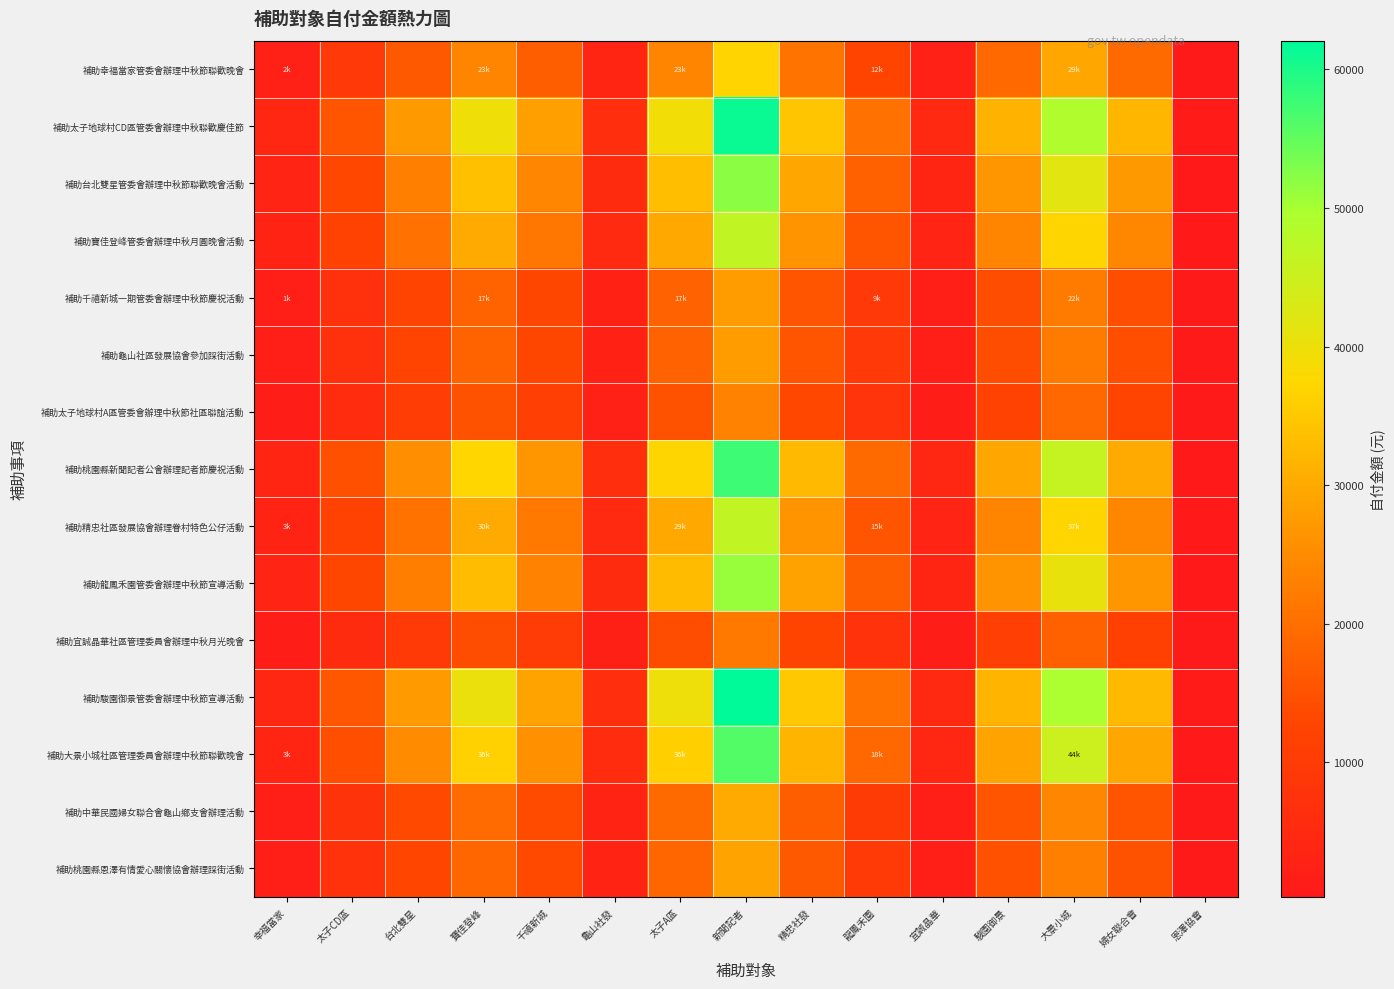

Reading left to right, transcribe all the data shown in this chart.

補助幸福當家管委會辦理中秋節聯歡晚會: 幸福當家=2475.6	太子CD區=9390.3	台北雙星=16356.7	寶佳登峰=23880.6	千禧新城=17134.9	龜山社發=3895.8	太子A區=23700.3	新聞記者=36932.2	精忠社發=20823.7	龍鳳禾園=12373.4	宜誠晶華=2677.3	駿園御景=18961.4	大景小城=29522.0	婦女聯合會=19286.3	恩澤協會=481.9
補助太子地球村CD區管委會辦理中秋聯歡慶佳節: 幸福當家=4106.7	太子CD區=15576.9	台北雙星=27133.0	寶佳登峰=39613.8	千禧新城=28423.9	龜山社發=6462.5	太子A區=39314.8	新聞記者=61264.4	精忠社發=34542.9	龍鳳禾園=20525.4	宜誠晶華=4441.2	駿園御景=31453.8	大景小城=48972.0	婦女聯合會=31992.7	恩澤協會=799.4
補助台北雙星管委會辦理中秋節聯歡晚會活動: 幸福當家=3487.5	太子CD區=13228.4	台北雙星=23042.2	寶佳登峰=33641.4	千禧新城=24138.5	龜山社發=5488.2	太子A區=33387.4	新聞記者=52027.7	精忠社發=29335.0	龍鳳禾園=17430.8	宜誠晶華=3771.6	駿園御景=26711.6	大景小城=41588.6	婦女聯合會=27169.2	恩澤協會=678.9
補助寶佳登峰管委會辦理中秋月圓晚會活動: 幸福當家=3110.1	太子CD區=11796.7	台北雙星=20548.4	寶佳登峰=30000.4	千禧新城=21526.1	龜山社發=4894.2	太子A區=29774.0	新聞記者=46396.9	精忠社發=26160.1	龍鳳禾園=15544.4	宜誠晶華=3363.4	駿園御景=23820.7	大景小城=37087.6	婦女聯合會=24228.8	恩澤協會=605.4
補助千禧新城一期管委會辦理中秋節慶祝活動: 幸福當家=1857.0	太子CD區=7043.9	台北雙星=12269.6	寶佳登峰=17913.5	千禧新城=12853.4	龜山社發=2922.4	太子A區=17778.3	新聞記者=27704.0	精忠社發=15620.4	龍鳳禾園=9281.7	宜誠晶華=2008.3	駿園御景=14223.5	大景小城=22145.3	婦女聯合會=14467.2	恩澤協會=361.5
補助龜山社區發展協會參加踩街活動: 幸福當家=1857.0	太子CD區=7043.7	台北雙星=12269.2	寶佳登峰=17912.9	千禧新城=12852.9	龜山社發=2922.3	太子A區=17777.6	新聞記者=27703.0	精忠社發=15619.9	龍鳳禾園=9281.3	宜誠晶華=2008.3	駿園御景=14223.0	大景小城=22144.5	婦女聯合會=14466.7	恩澤協會=361.5
補助太子地球村A區管委會辦理中秋節社區聯誼活動: 幸福當家=1579.8	太子CD區=5992.4	台北雙星=10437.9	寶佳登峰=15239.3	千禧新城=10934.6	龜山社發=2486.1	太子A區=15124.2	新聞記者=23568.1	精忠社發=13288.5	龍鳳禾園=7896.0	宜誠晶華=1708.5	駿園御景=12100.1	大景小城=18839.3	婦女聯合會=12307.4	恩澤協會=307.5
補助桃園縣新聞記者公會辦理記者節慶祝活動: 幸福當家=3867.4	太子CD區=14669.2	台北雙星=25551.8	寶佳登峰=37305.4	千禧新城=26767.5	龜山社發=6085.9	太子A區=37023.8	新聞記者=57694.3	精忠社發=32530.0	龍鳳禾園=19329.3	宜誠晶華=4182.4	駿園御景=29620.9	大景小城=46118.2	婦女聯合會=30128.4	恩澤協會=752.8
補助精忠社區發展協會辦理眷村特色公仔活動: 幸福當家=3117.0	太子CD區=11823.1	台北雙星=20594.4	寶佳登峰=30067.5	千禧新城=21574.2	龜山社發=4905.1	太子A區=29840.5	新聞記者=46500.6	精忠社發=26218.6	龍鳳禾園=15579.1	宜誠晶華=3371.0	駿園御景=23873.9	大景小城=37170.5	婦女聯合會=24282.9	恩澤協會=606.8
補助龍鳳禾園管委會辦理中秋節宣導活動: 幸福當家=3419.8	太子CD區=12971.6	台北雙星=22594.8	寶佳登峰=32988.2	千禧新城=23669.8	龜山社發=5381.6	太子A區=32739.1	新聞記者=51017.5	精忠社發=28765.4	龍鳳禾園=17092.4	宜誠晶華=3698.4	駿園御景=26192.9	大景小城=40781.1	婦女聯合會=26641.7	恩澤協會=665.7
補助宜誠晶華社區管理委員會辦理中秋月光晚會: 幸福當家=1473.7	太子CD區=5589.7	台北雙星=9736.6	寶佳登峰=14215.3	千禧新城=10199.8	龜山社發=2319.0	太子A區=14108.0	新聞記者=21984.5	精忠社發=12395.6	龍鳳禾園=7365.5	宜誠晶華=1593.7	駿園御景=11287.1	大景小城=17573.5	婦女聯合會=11480.5	恩澤協會=286.9
補助駿園御景管委會辦理中秋節宣導活動: 幸福當家=4161.0	太子CD區=15783.0	台北雙星=27492.0	寶佳登峰=40138.0	千禧新城=28800.0	龜山社發=6548.0	太子A區=39835.0	新聞記者=62075.0	精忠社發=35000.0	龍鳳禾園=20797.0	宜誠晶華=4500.0	駿園御景=31870.0	大景小城=49620.0	婦女聯合會=32416.0	恩澤協會=810.0
補助大景小城社區管理委員會辦理中秋節聯歡晚會: 幸福當家=3771.9	太子CD區=14307.0	台北雙星=24920.9	寶佳登峰=36384.3	千禧新城=26106.6	龜山社發=5935.6	太子A區=36109.6	新聞記者=56269.7	精忠社發=31726.8	龍鳳禾園=18852.0	宜誠晶華=4079.2	駿園御景=28889.5	大景小城=44979.5	婦女聯合會=29384.4	恩澤協會=734.2
補助中華民國婦女聯合會龜山鄉支會辦理活動: 幸福當家=2016.5	太子CD區=7648.7	台北雙星=13323.0	寶佳登峰=19451.4	千禧新城=13956.9	龜山社發=3173.3	太子A區=19304.6	新聞記者=30082.4	精忠社發=16961.5	龍鳳禾園=10078.5	宜誠晶華=2180.8	駿園御景=15444.7	大景小城=24046.6	婦女聯合會=15709.3	恩澤協會=392.5
補助桃園縣恩澤有情愛心關懷協會辦理踩街活動: 幸福當家=1930.1	太子CD區=7321.0	台北雙星=12752.3	寶佳登峰=18618.2	千禧新城=13359.0	龜山社發=3037.3	太子A區=18477.7	新聞記者=28793.8	精忠社發=16234.9	龍鳳禾園=9646.8	宜誠晶華=2087.3	駿園御景=14783.1	大景小城=23016.5	婦女聯合會=15036.3	恩澤協會=375.7